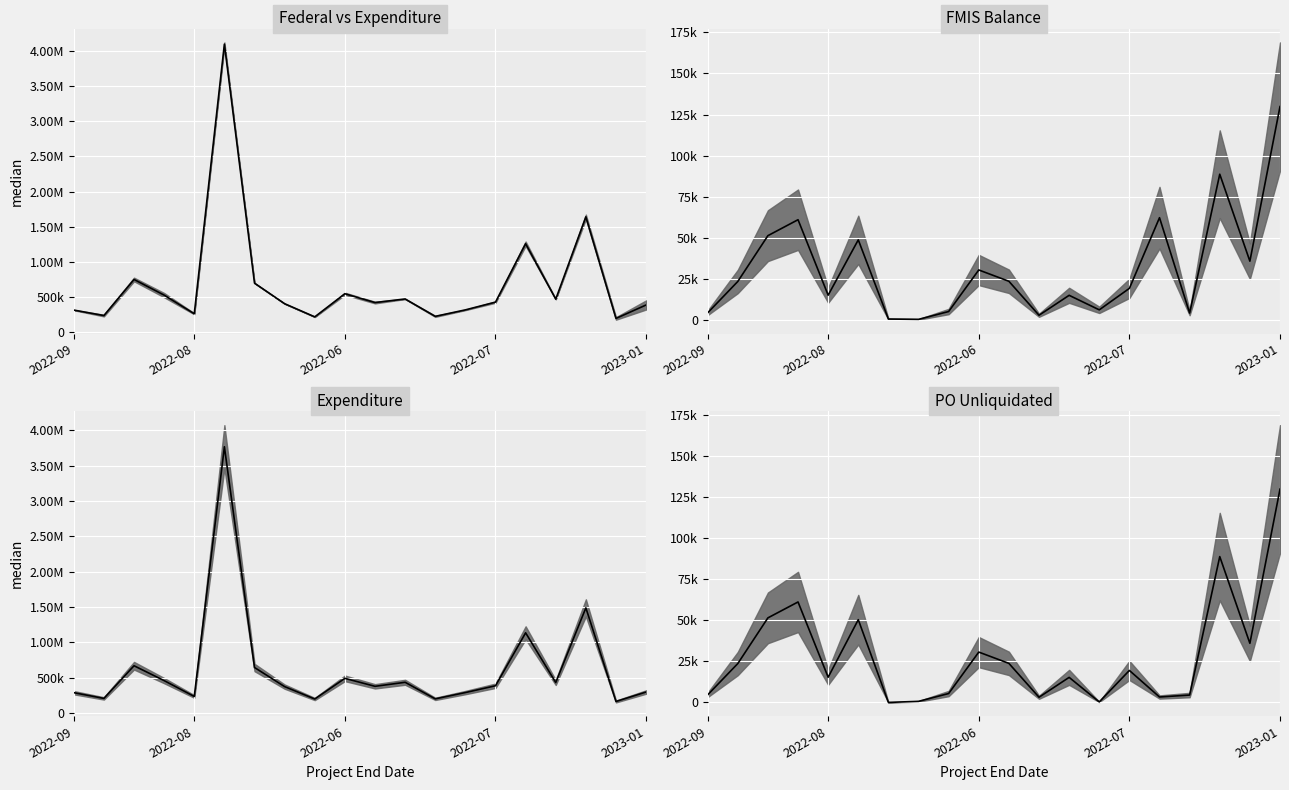

What is the value of the 10th point from the left?

30644.9